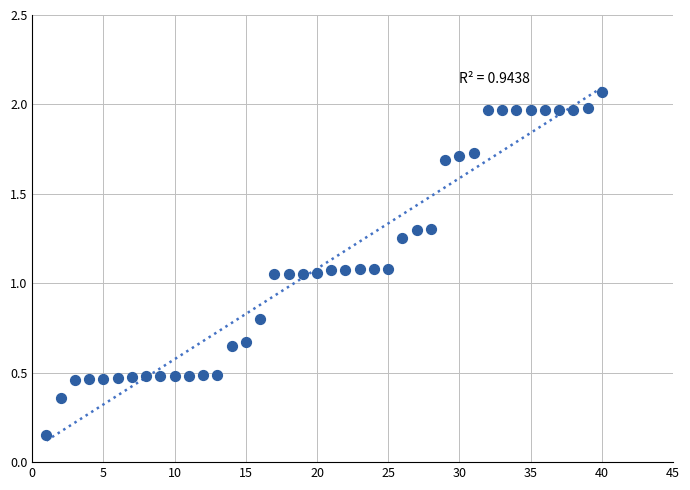

What is the range of Y values (max minus min)?

1.9